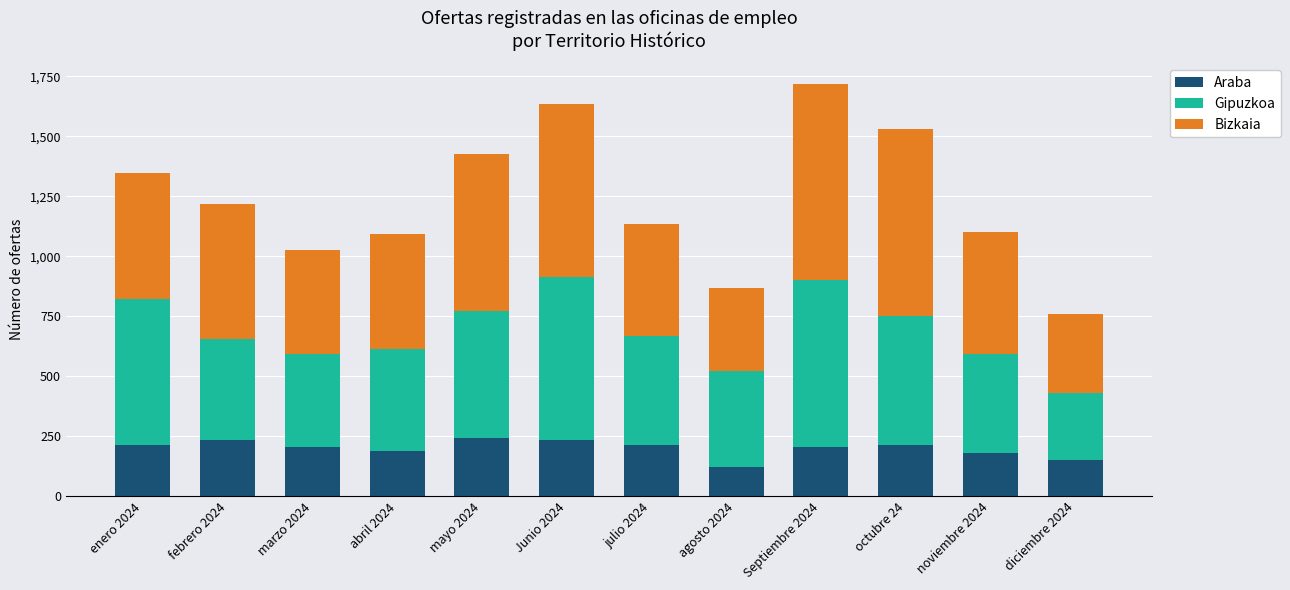

The Araba series shows 187 at abril 2024. True or false?

True